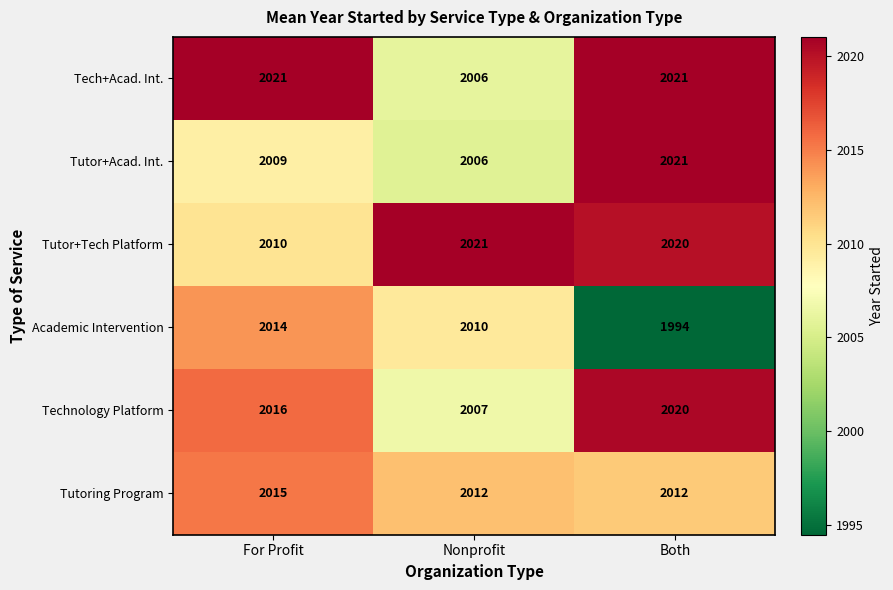

True or false: Academic Intervention has a value of 2901 at For Profit.

False